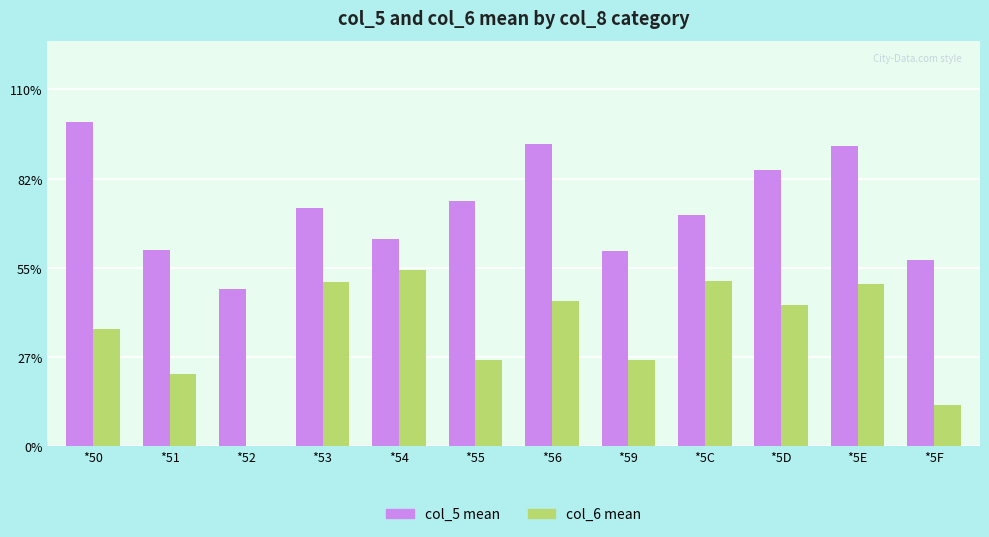

What is the sum of all col_6 mean values?

3.9